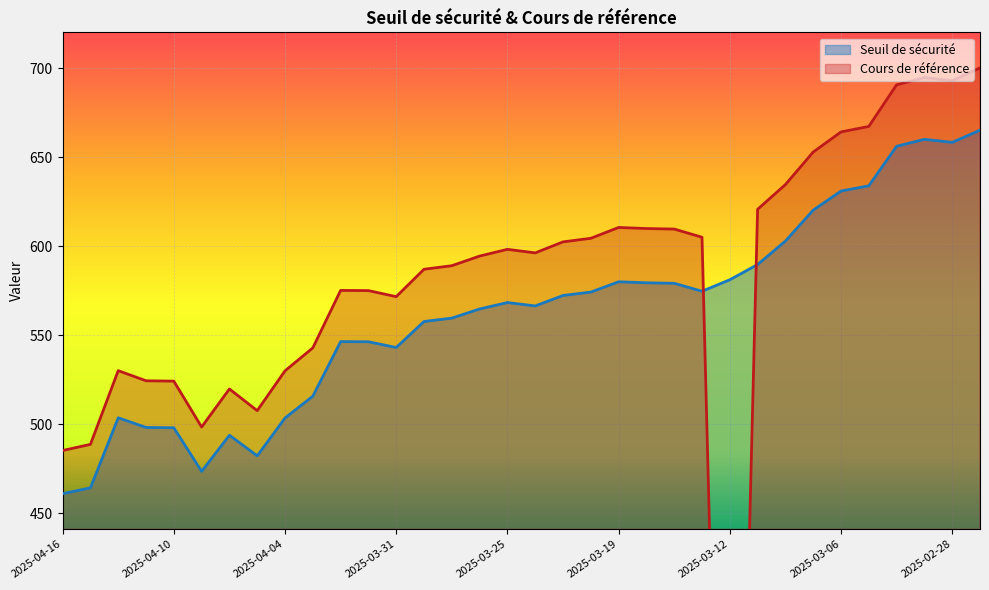

At which label does Seuil de sécurité reach its minimum?

2025-04-16